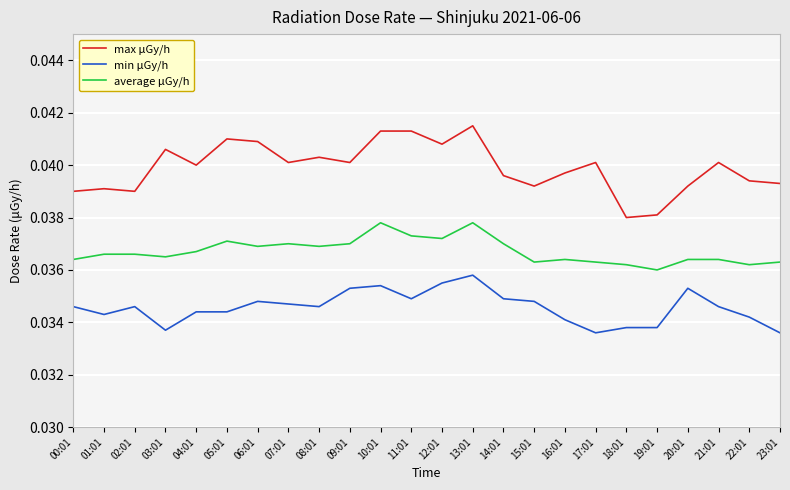

The min μGy/h series shows 0.1 at 15:01. True or false?

False